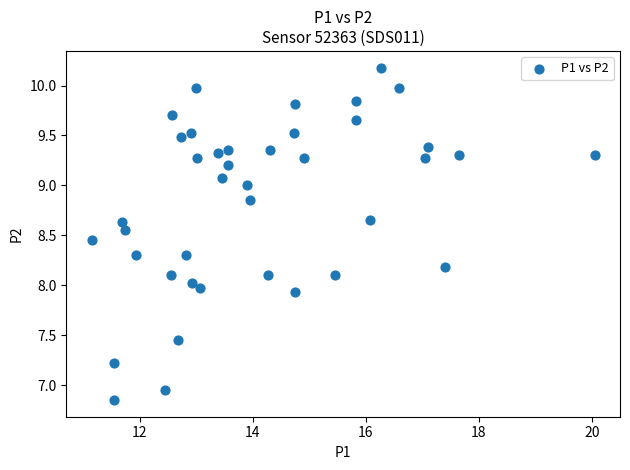

What is the range of X values (max minus min)?

8.9